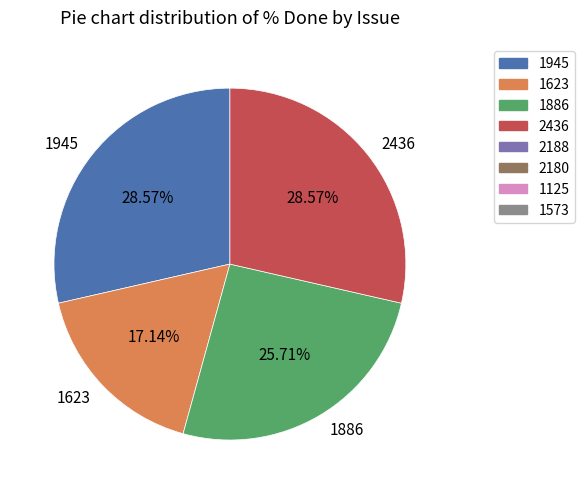

What percentage do 2436 and 1623 together represent?

45.7%